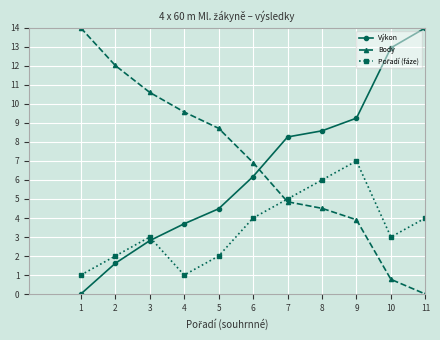

Is it true that Výkon equals 2.8 at 7?

False